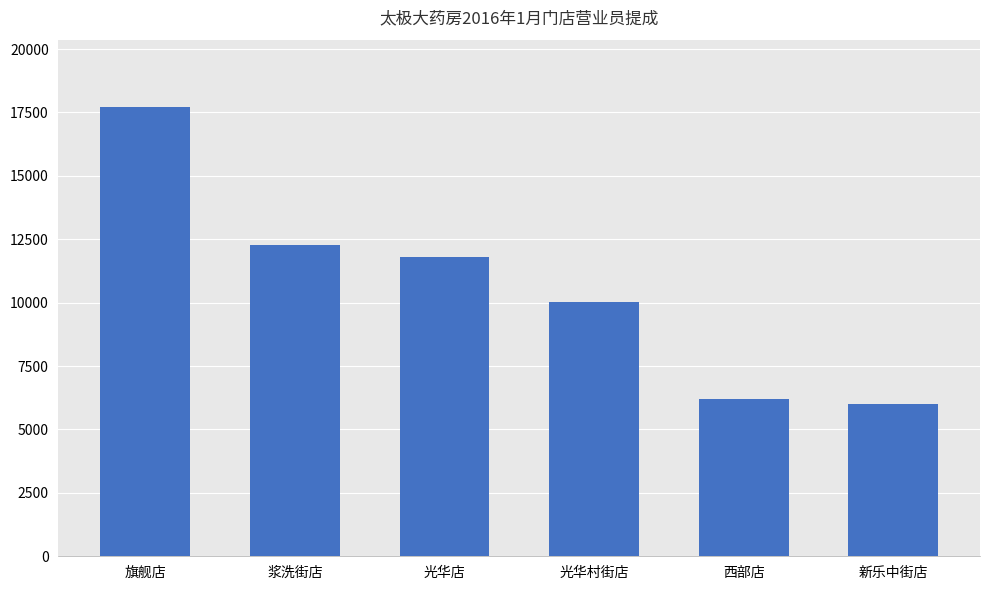

What is the difference between the values at 光华村街店 and 浆洗街店?

2247.7